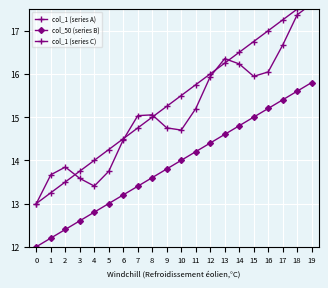

How many lines are shown in the chart?

3